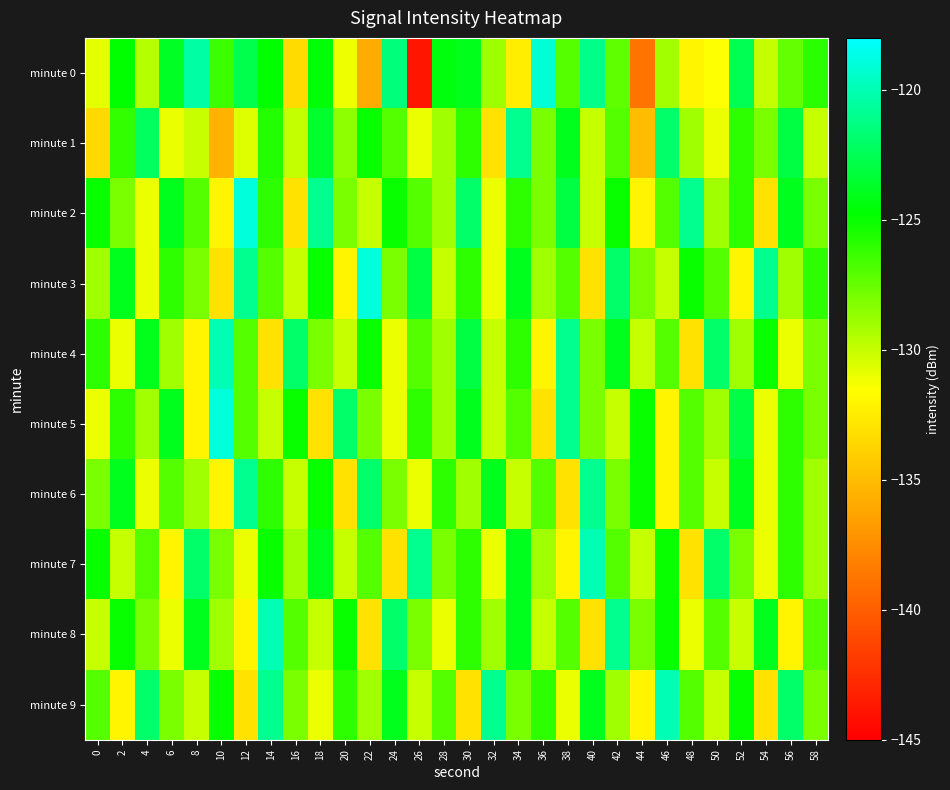

Which series has the widest spread of values?

minute 0